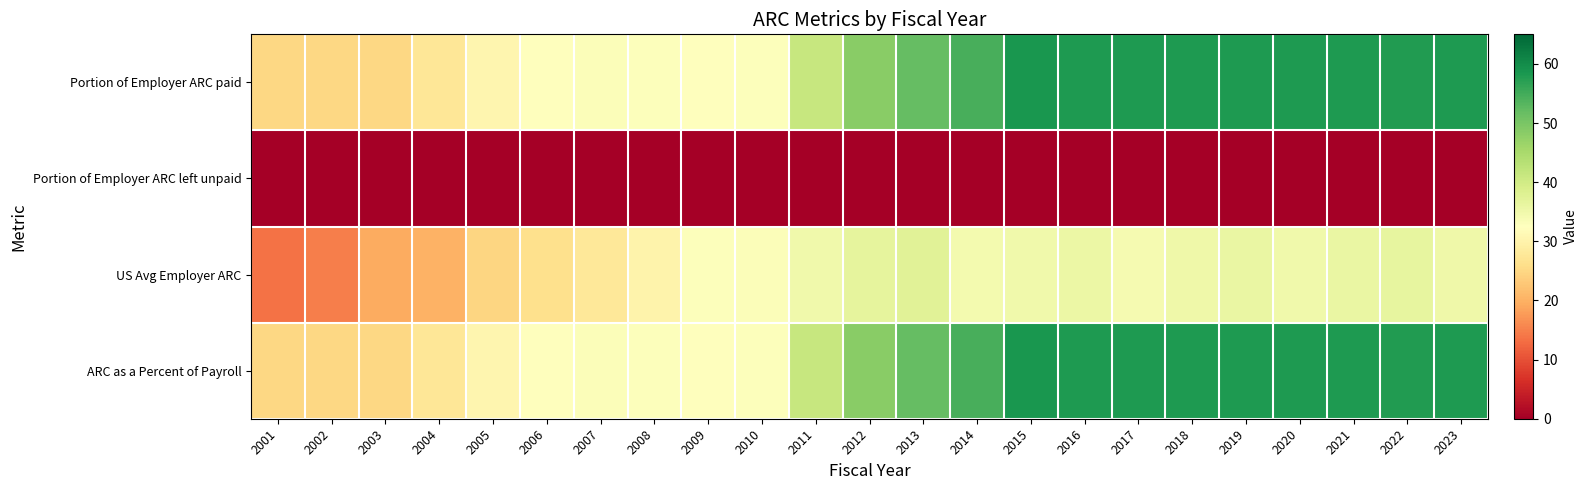

Between 2004 and 2009, which series saw the biggest shift?

US Avg Employer ARC